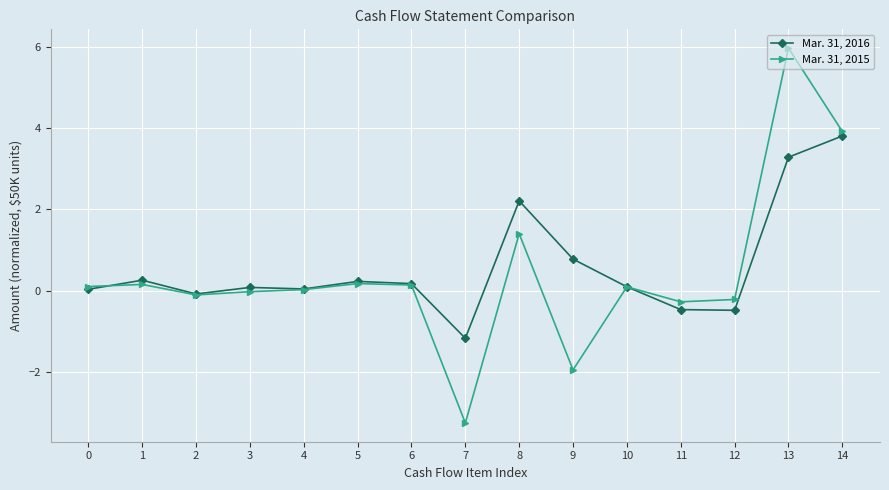

What is the total value across all series at 8?

3.6